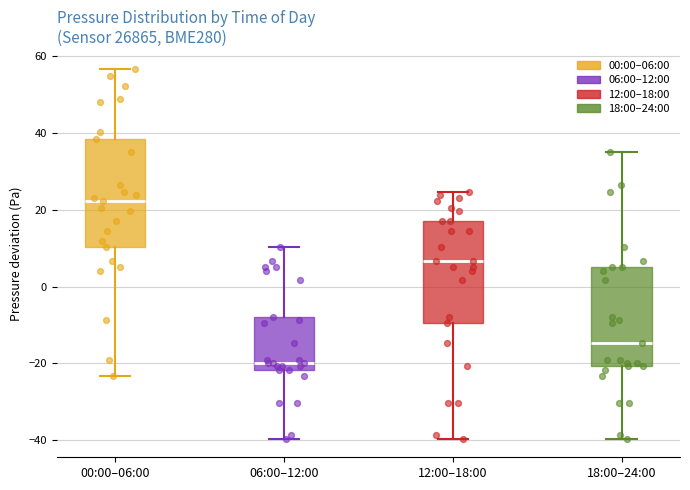

Reading left to right, read every box against the y-axis: the position of its median line, the range the box covers, and the ends of its whiskers. The values are not printed on the chart, so give them approximately, as read against the axis.

00:00–06:00: median 22, box 10 to 38, whiskers -24 to 56
06:00–12:00: median -20, box -22 to -8, whiskers -40 to 10
12:00–18:00: median 6, box -10 to 18, whiskers -40 to 24
18:00–24:00: median -14, box -20 to 6, whiskers -40 to 36